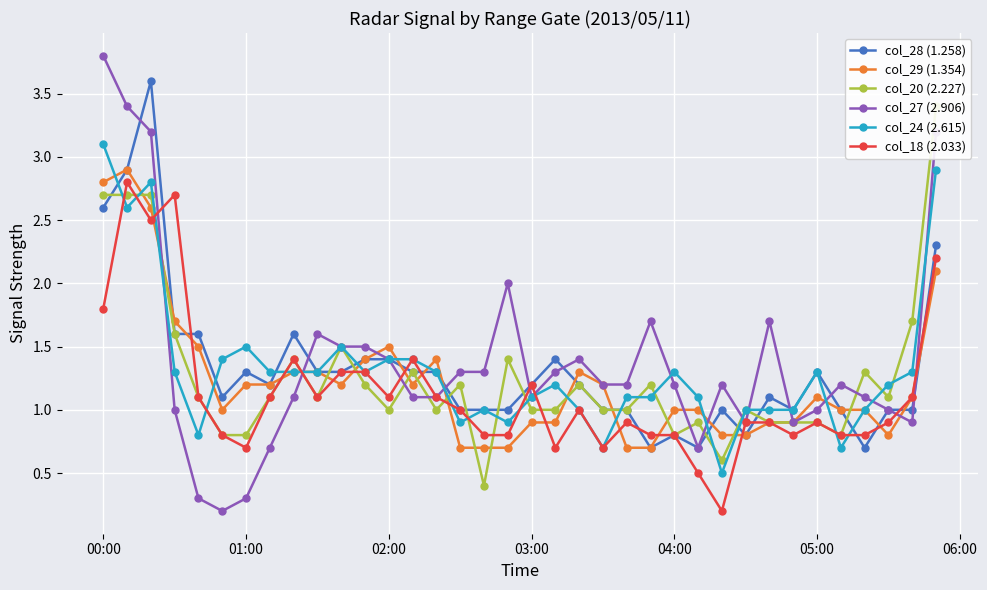

True or false: col_24 (2.615) has more than 2 interior local peaks.

True